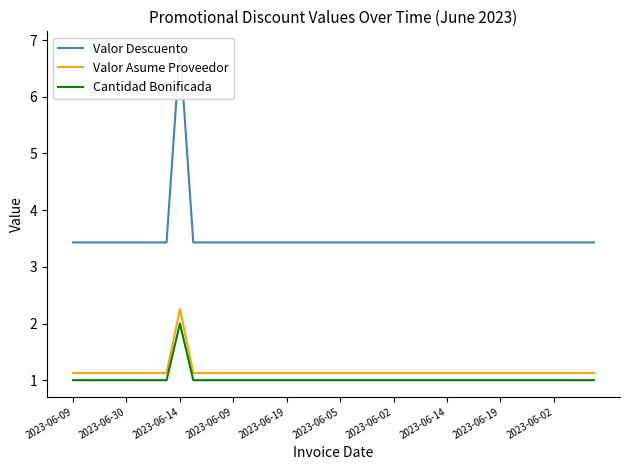

How many data points in Cantidad Bonificada are above 1?

1